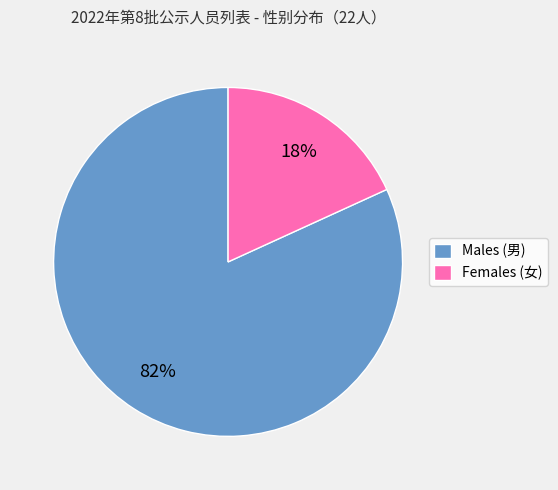

Does any single category account for the majority?

Yes